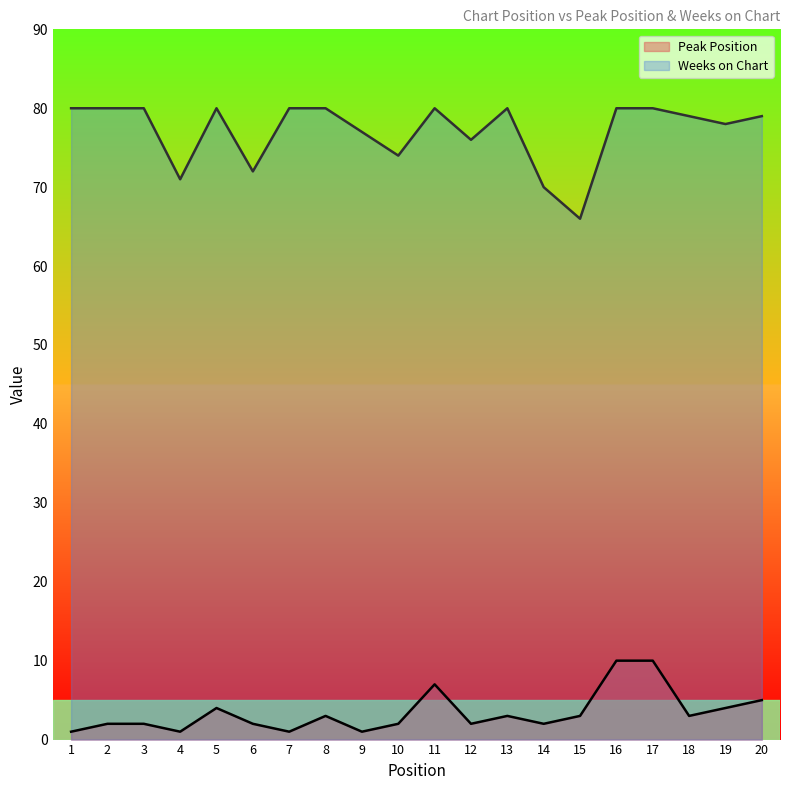

What is the difference between the second highest and second lowest values in the Weeks on Chart series?

10